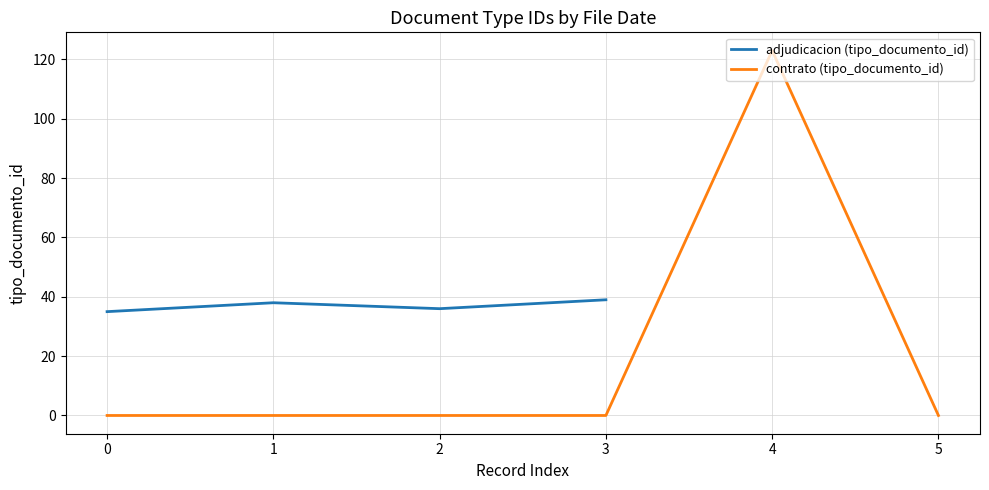

Rank the series at 1 from lowest to highest value.

contrato (tipo_documento_id), adjudicacion (tipo_documento_id)